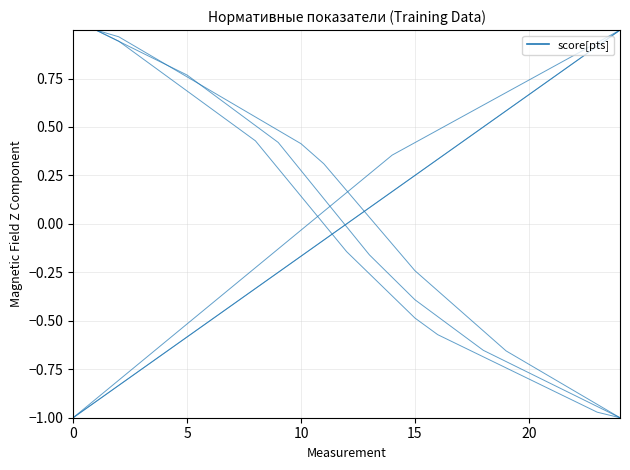

True or false: Поднимание туловища (ДЕВУШКИ) has a value of 0.0 at 13.

False